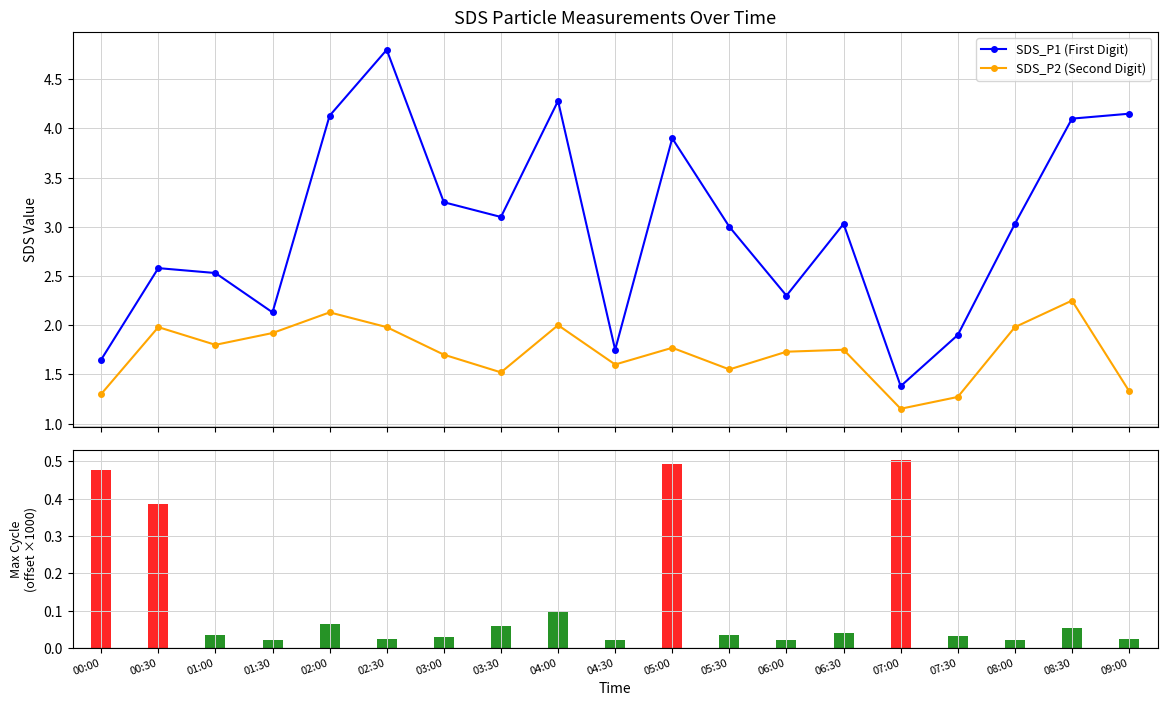

Which category has the lowest value across all series?

07:00